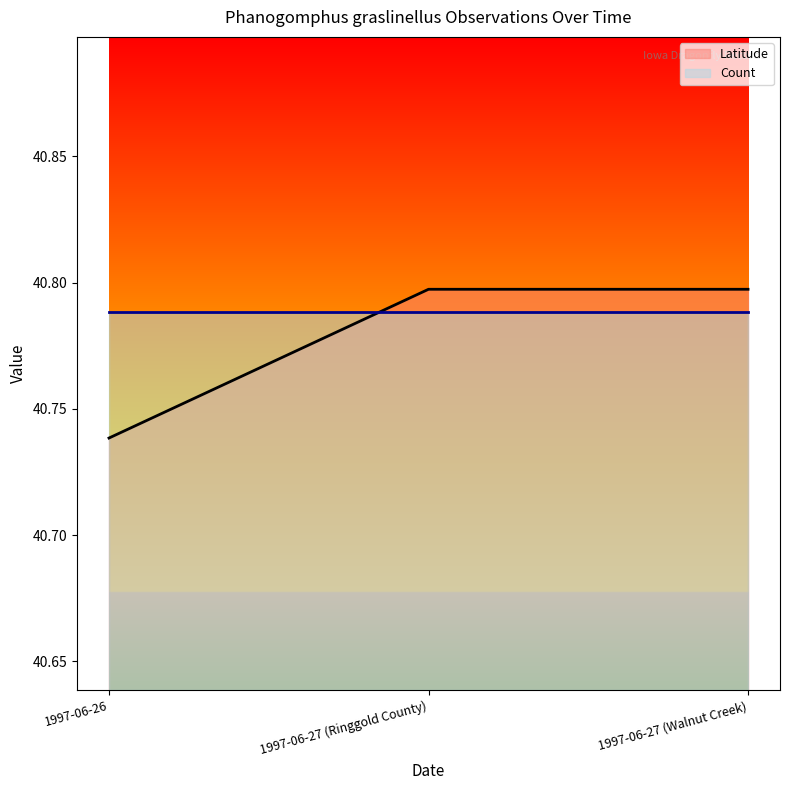

What is the average value?

40.8